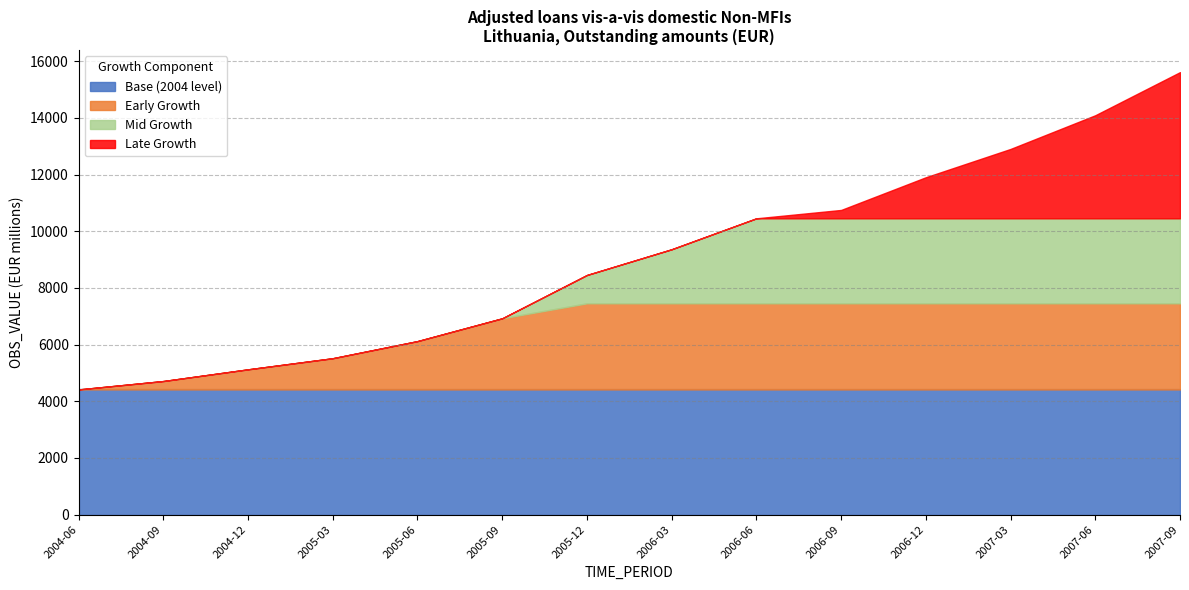

Reading left to right, what are all the values shown in this chart?

2004-06=4418	2004-09=4714	2004-12=5127	2005-03=5519	2005-06=6123	2005-09=6928	2005-12=8457	2006-03=9365	2006-06=10457	2006-09=10752	2006-12=11906	2007-03=12905	2007-06=14094	2007-09=15615